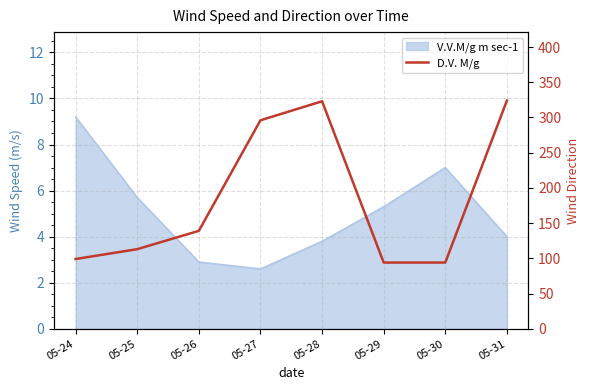

What is the average value?

185